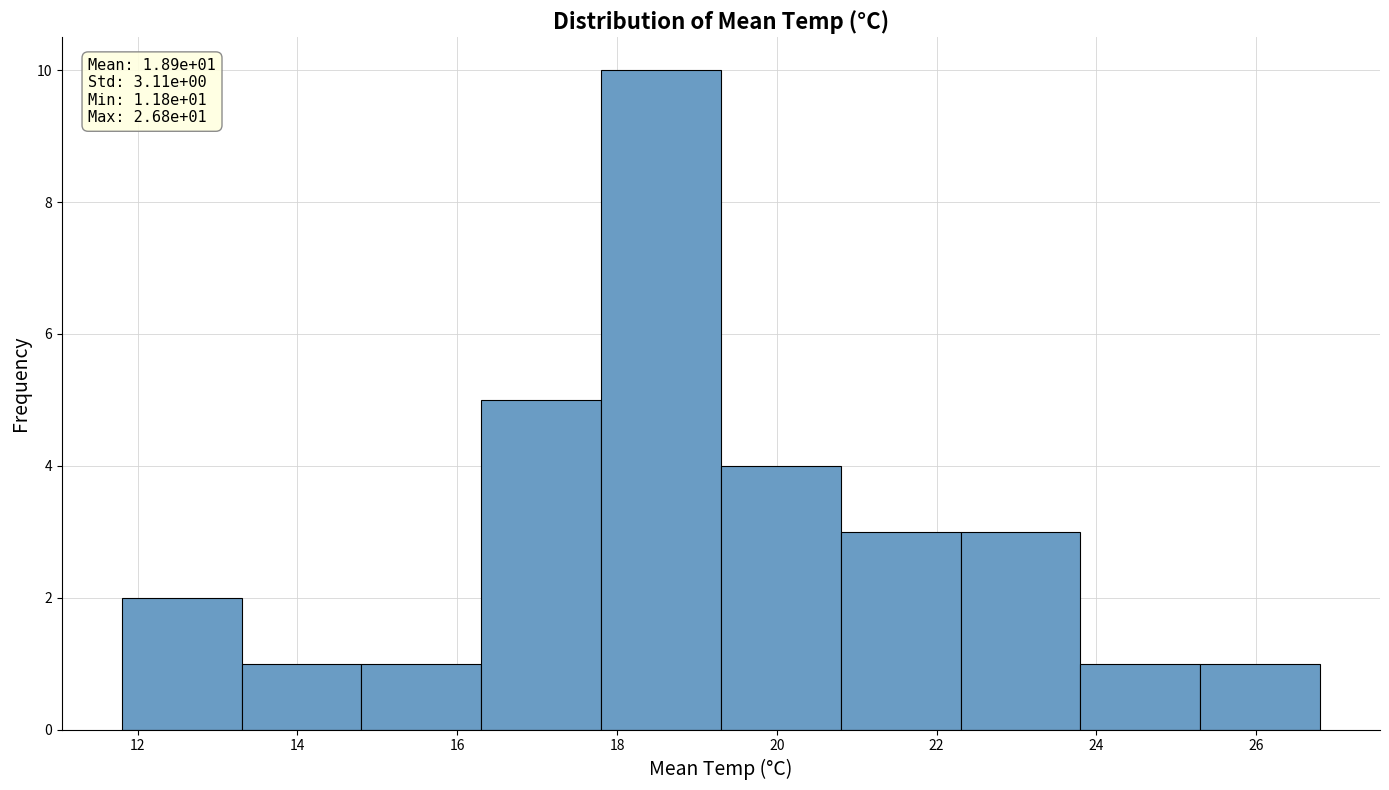

Over which range of the x-axis is the bar tallest?

17.8 to 19.3